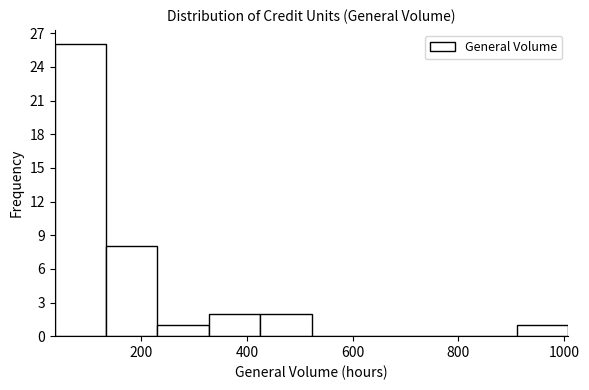

Reading left to right, list every bar in this chart as the range it spans on the x-axis followed by its height. Neither the bar edges nor the heights are printed on the chart, so give them approximately, as read against the axes.

40 to 140: 26
140 to 240: 8
240 to 320: 1
320 to 420: 2
420 to 520: 2
520 to 620: 0
620 to 720: 0
720 to 820: 0
820 to 920: 0
920 to 1000: 1